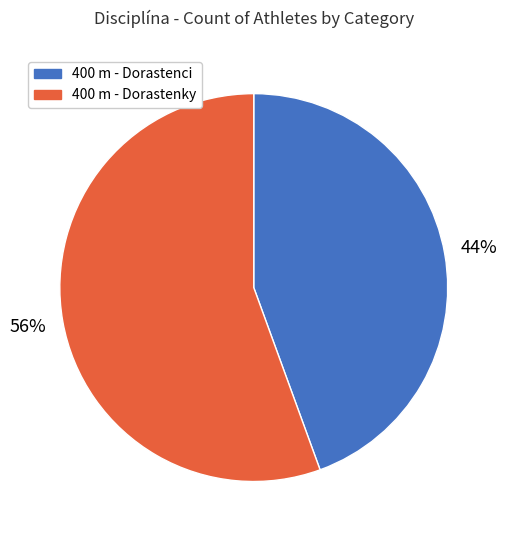

Between 400 m - Dorastenky and 400 m - Dorastenci, which is larger?

400 m - Dorastenky